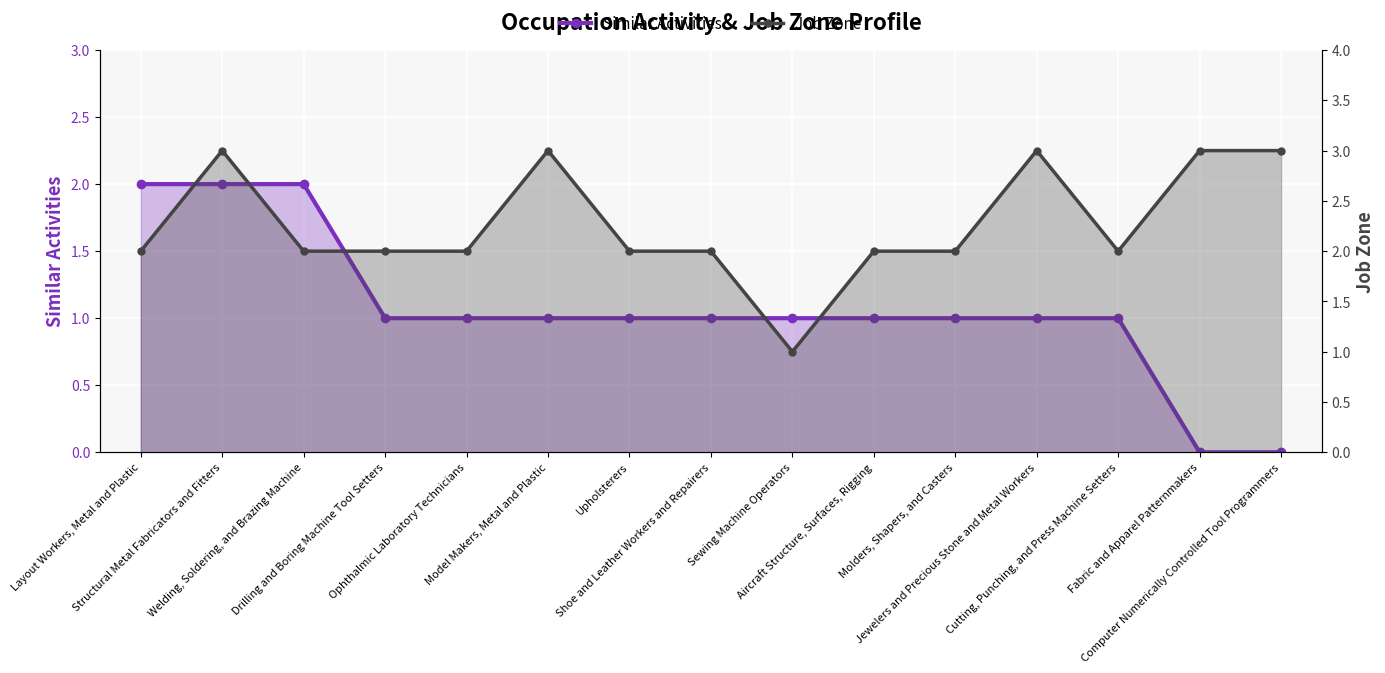

The Job Zone series shows 1 at Sewing Machine Operators. True or false?

True